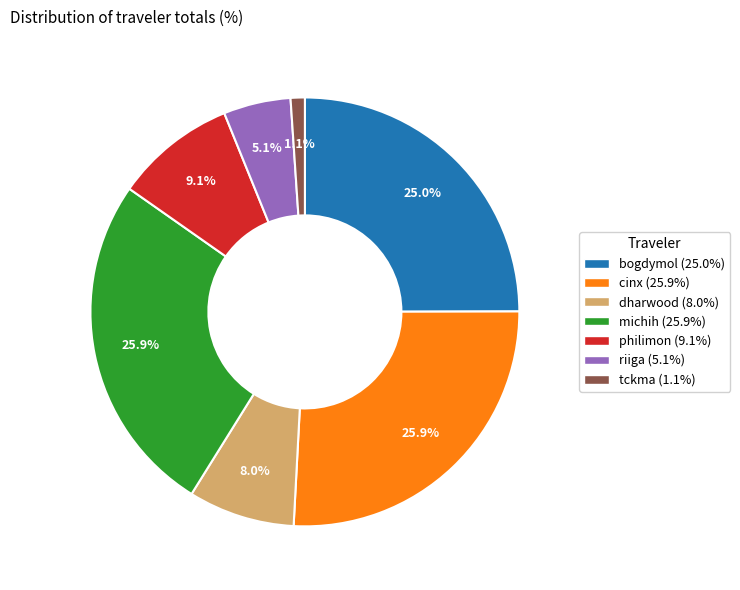

Does michih represent more than half of the total?

No